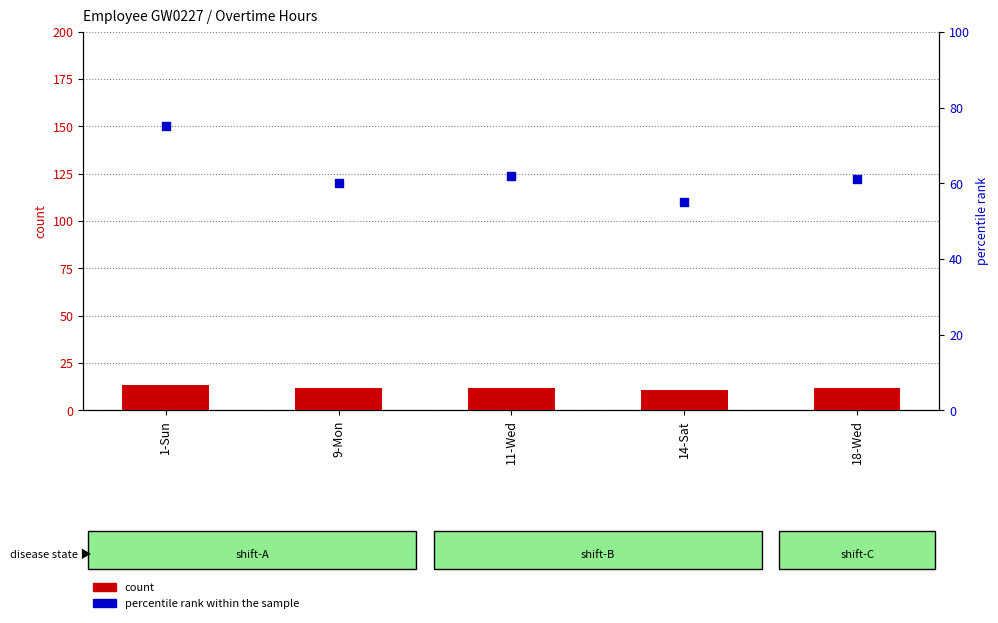

Which series contains the lowest Y value?

count